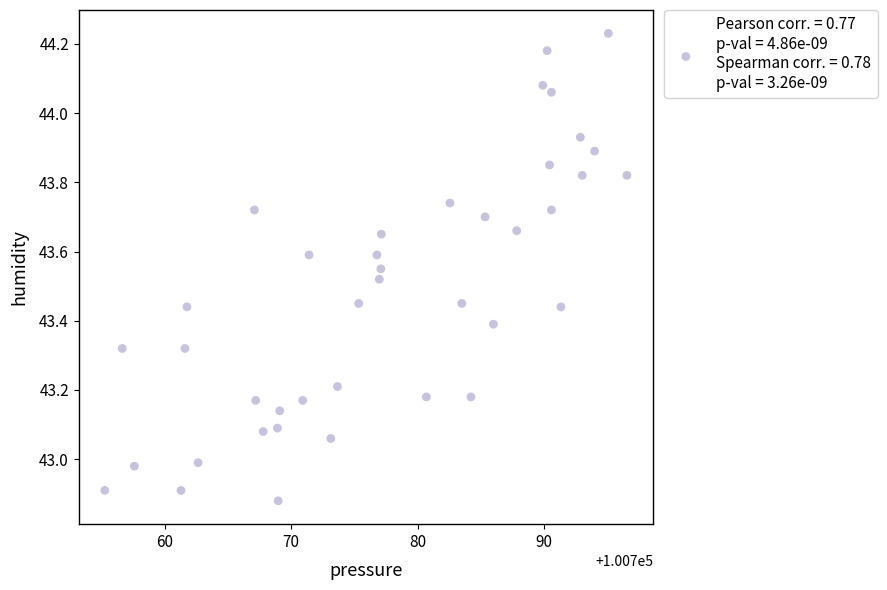

What is the range of X values (max minus min)?

41.3